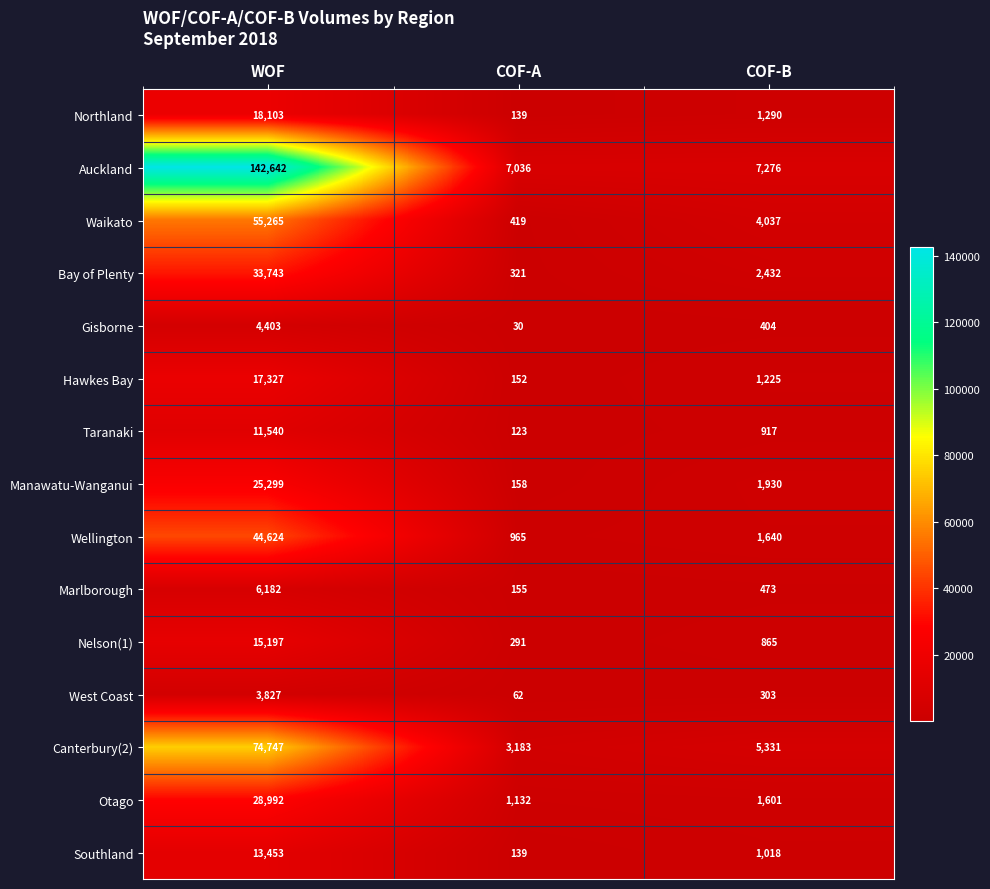

Which series changed the most between WOF and COF-A?

Auckland